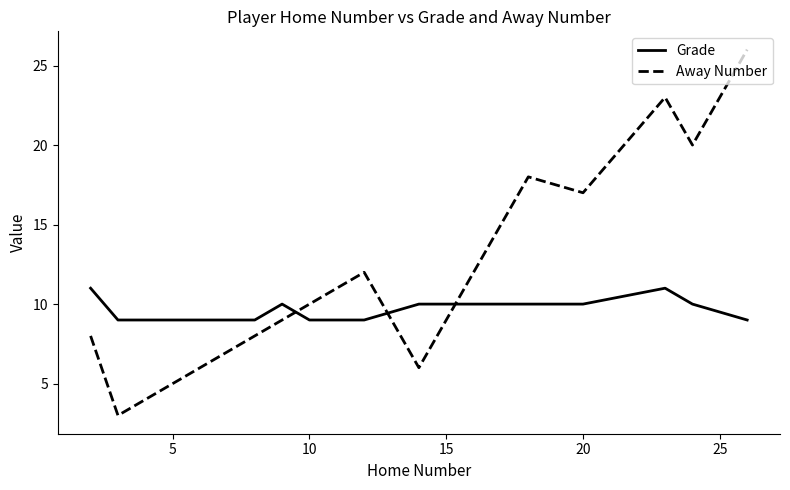

How many interior local peaks does the Away Number series have?

3